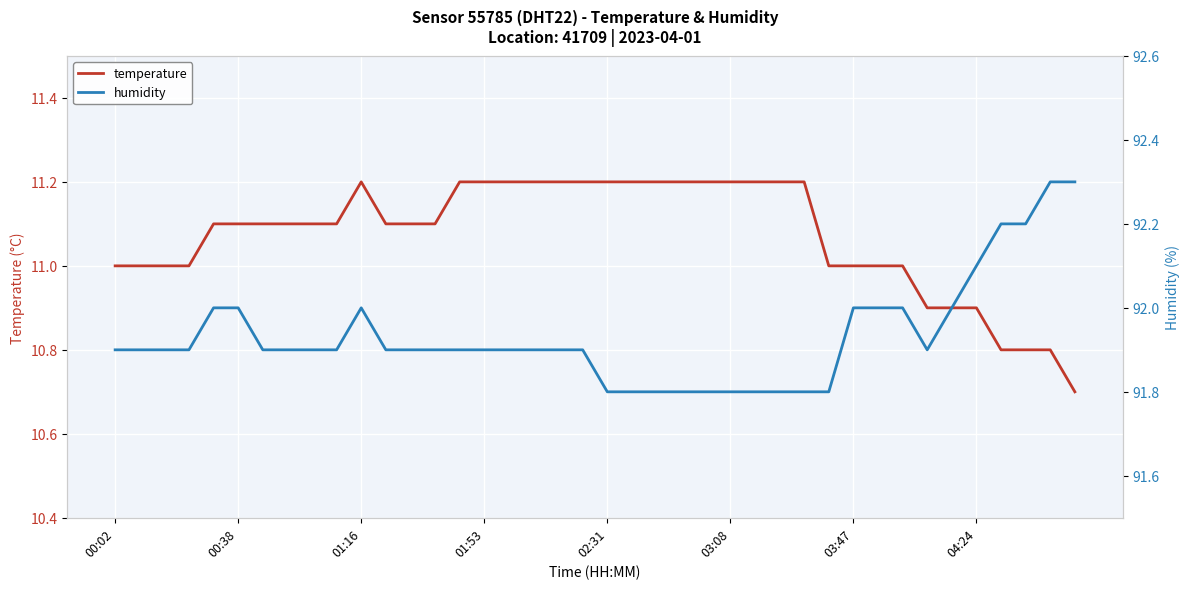

List the series in order of their peak value, highest first.

humidity, temperature